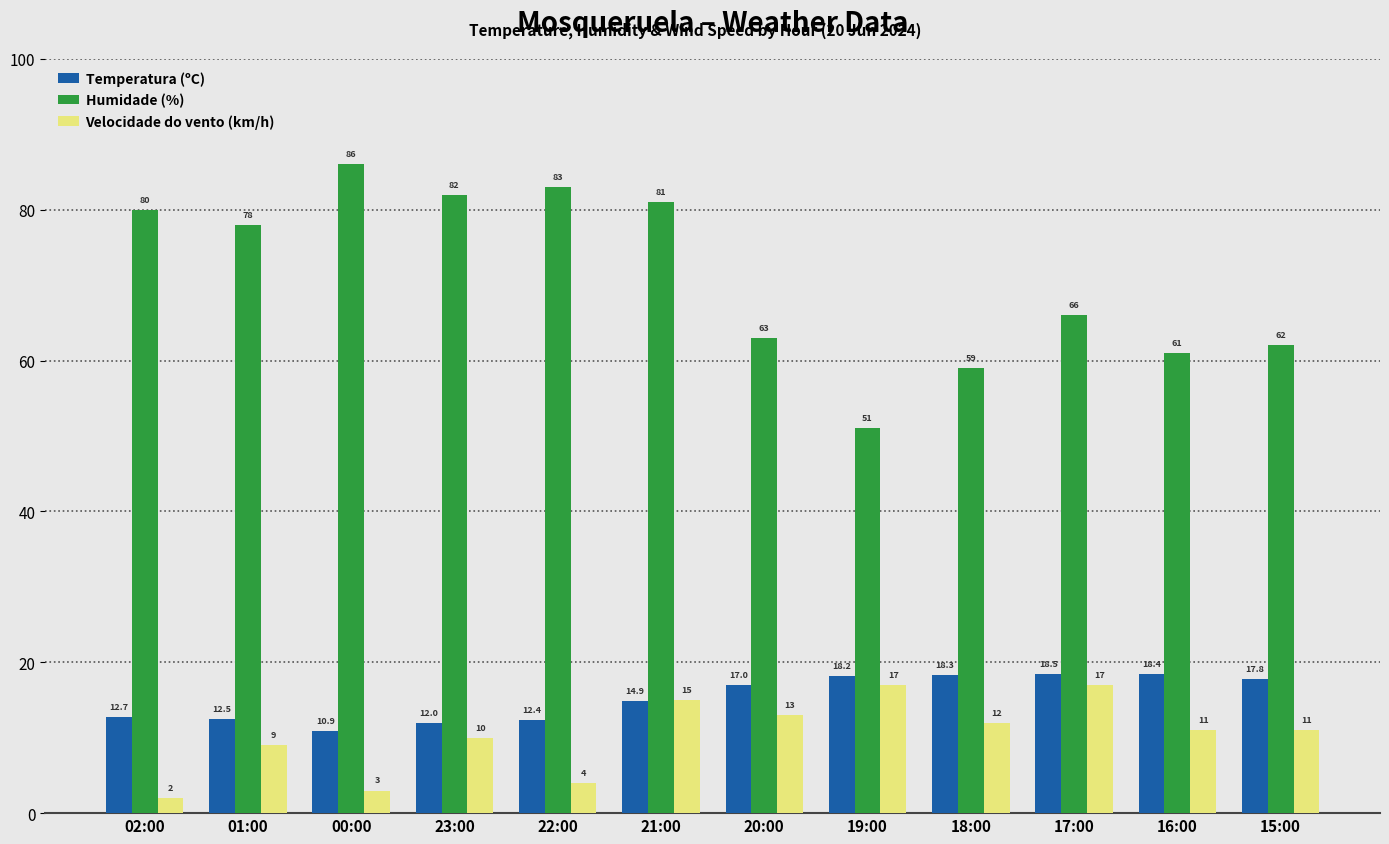

What is the label of the 12th bar from the left?

15:00